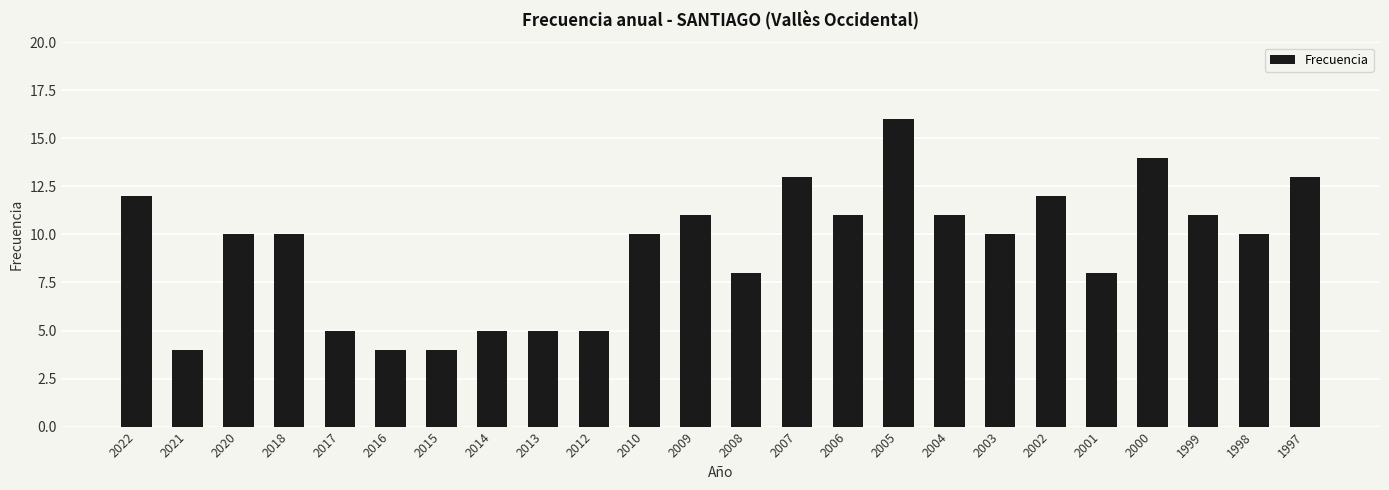

Reading left to right, what are all the values shown in this chart?

2022=12	2021=4	2020=10	2018=10	2017=5	2016=4	2015=4	2014=5	2013=5	2012=5	2010=10	2009=11	2008=8	2007=13	2006=11	2005=16	2004=11	2003=10	2002=12	2001=8	2000=14	1999=11	1998=10	1997=13